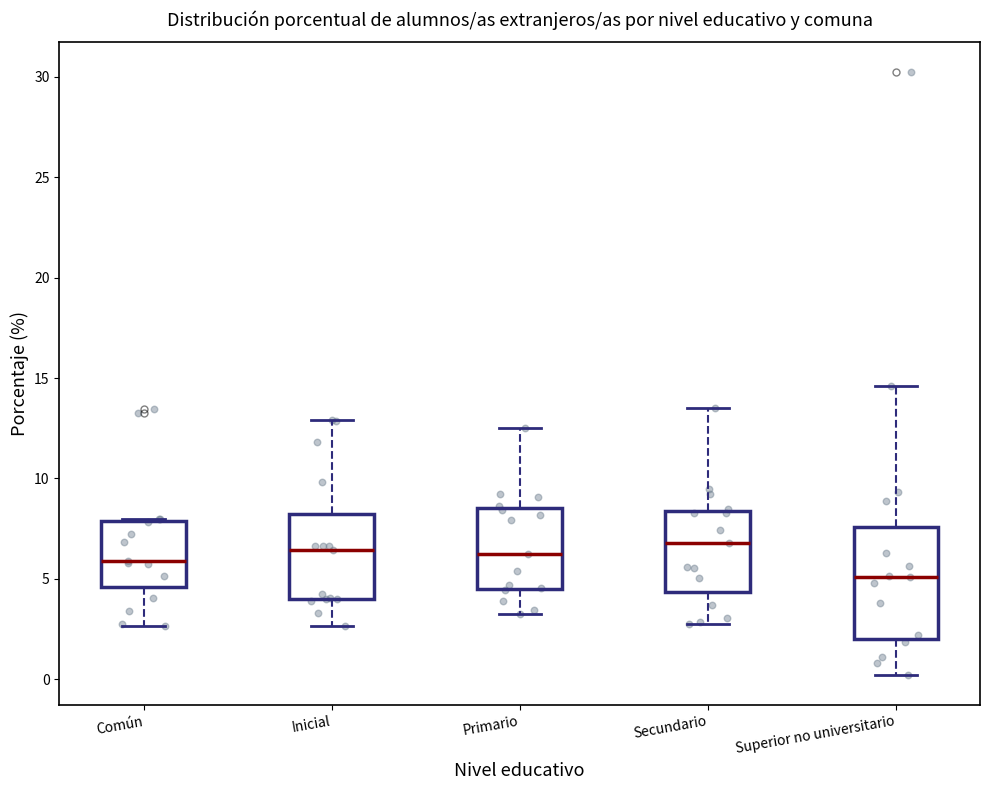

Comparing the boxes themselves (not the whiskers), which one is the tallest?

Superior no universitario